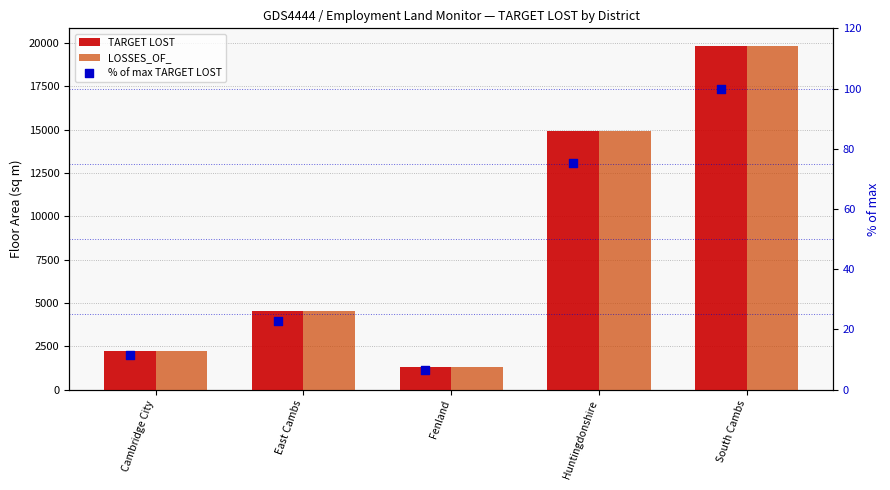

Which series reaches the maximum Y coordinate?

TARGET LOST